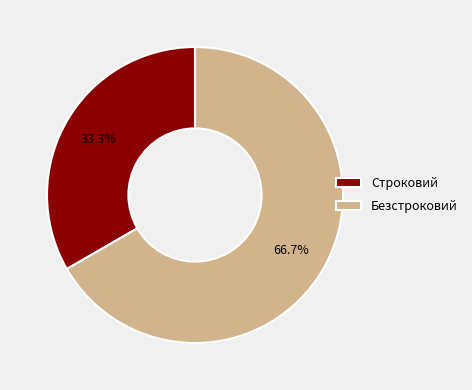

To the nearest percent, what is the average slice percentage?

50%